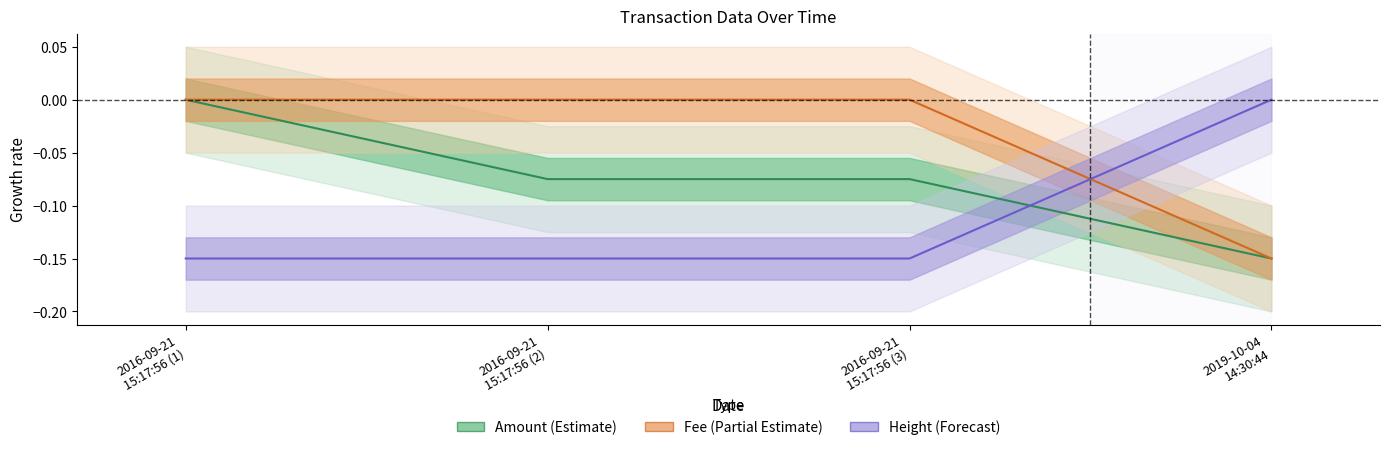

At which category is the sum across all series the highest?

2016-09-21
15:17:56 (1)